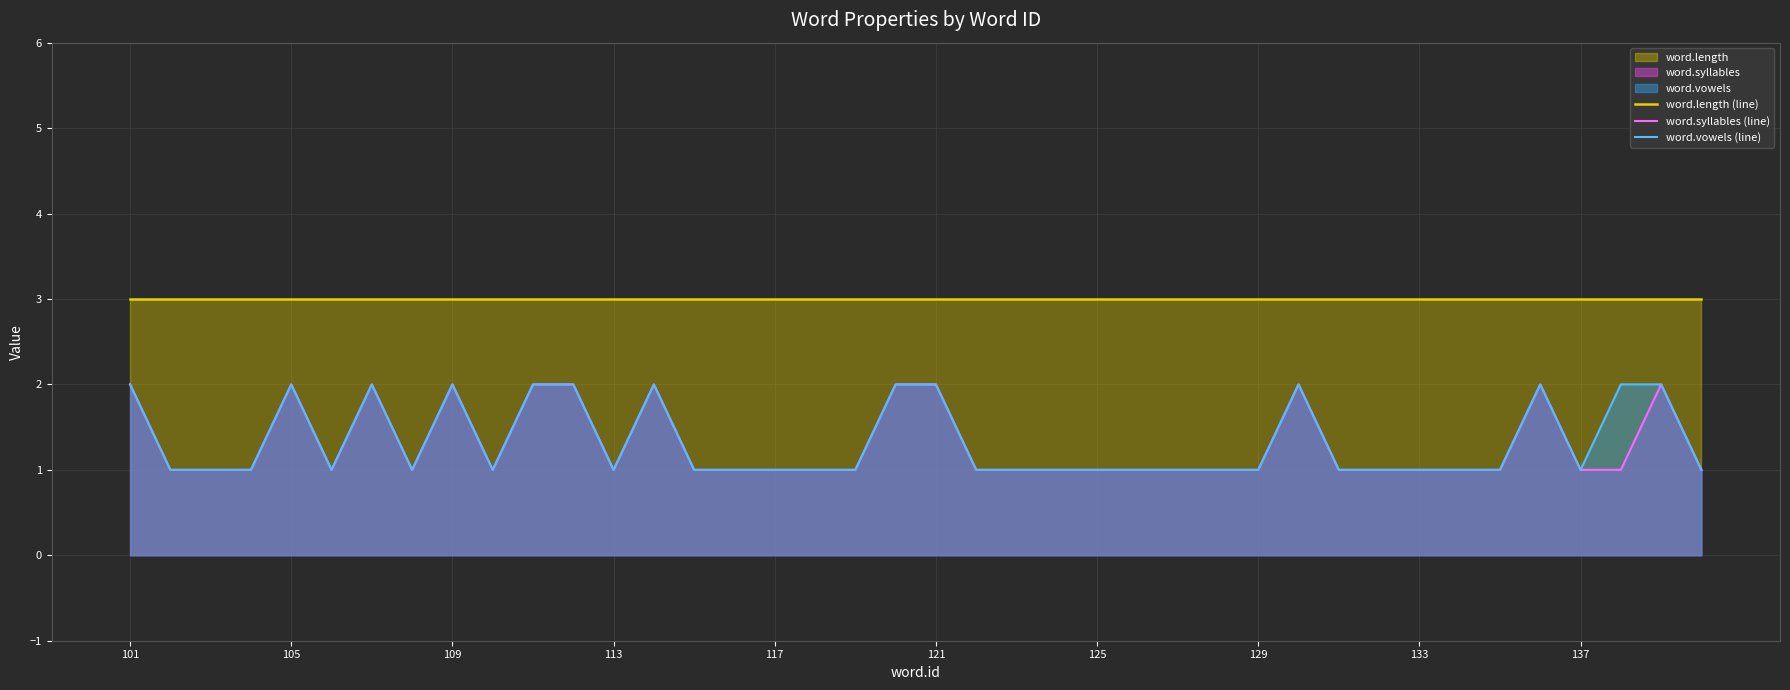

The word.length (line) series shows 4 at 117. True or false?

False